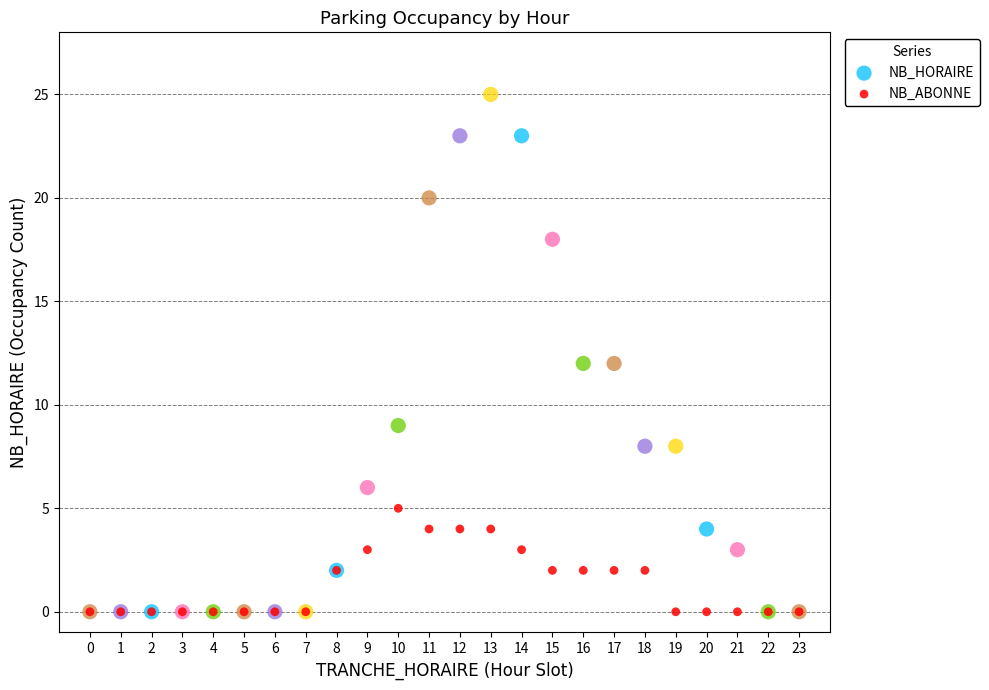

What are all the series names shown in the legend?

NB_HORAIRE, NB_ABONNE